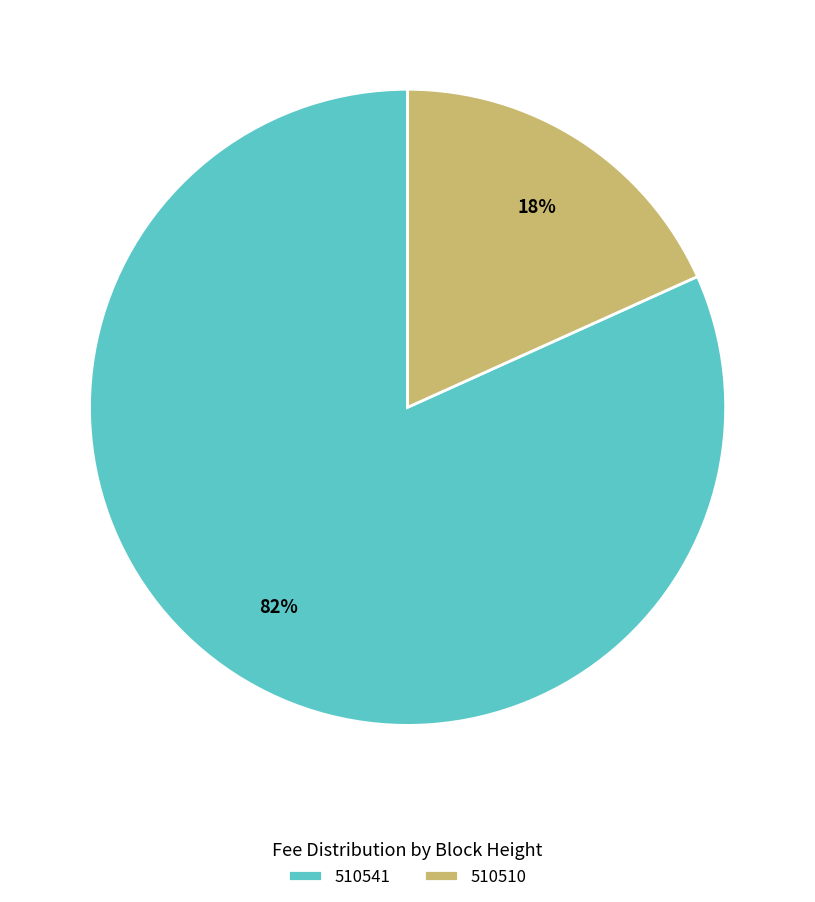

Combined, do 510510 and 510541 account for over 50%?

Yes